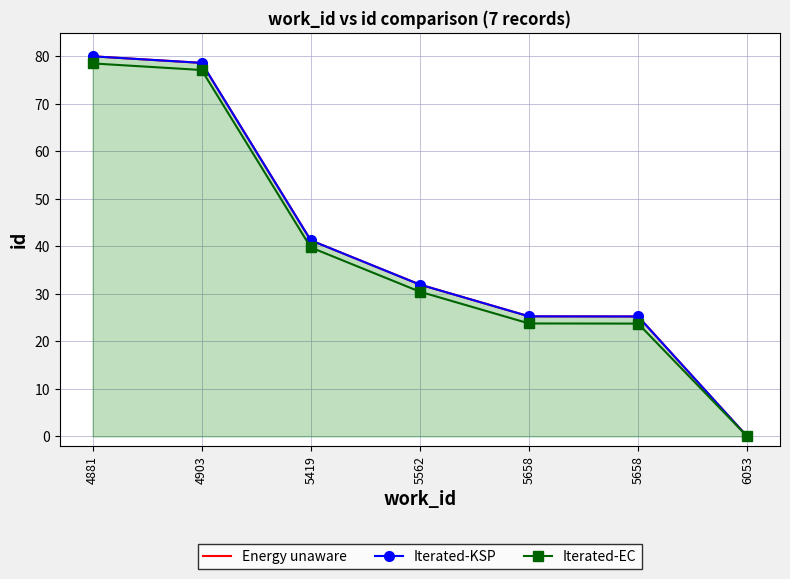

How many lines are shown in the chart?

3